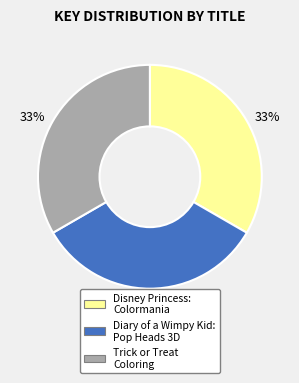

To the nearest percent, what is the combined percentage of Disney Princess: Colormania and Diary of a Wimpy Kid: Pop Heads 3D?

67%